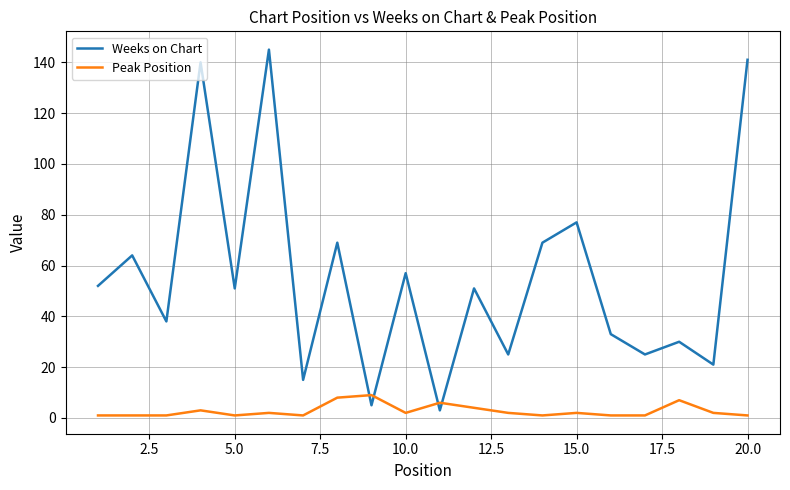

Which series ends up on top after the final intersection of Weeks on Chart and Peak Position?

Weeks on Chart